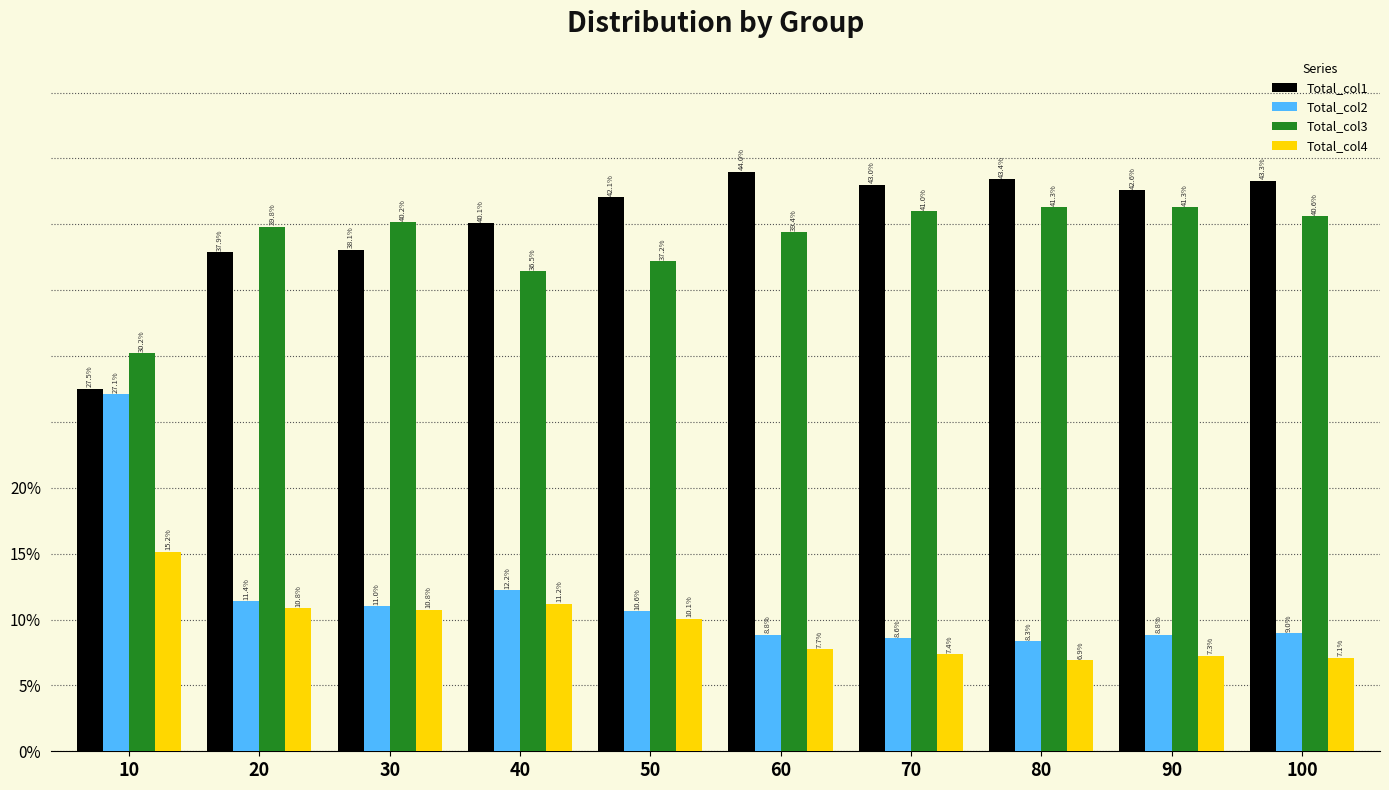

What is the total value across all series at 70?

100.0